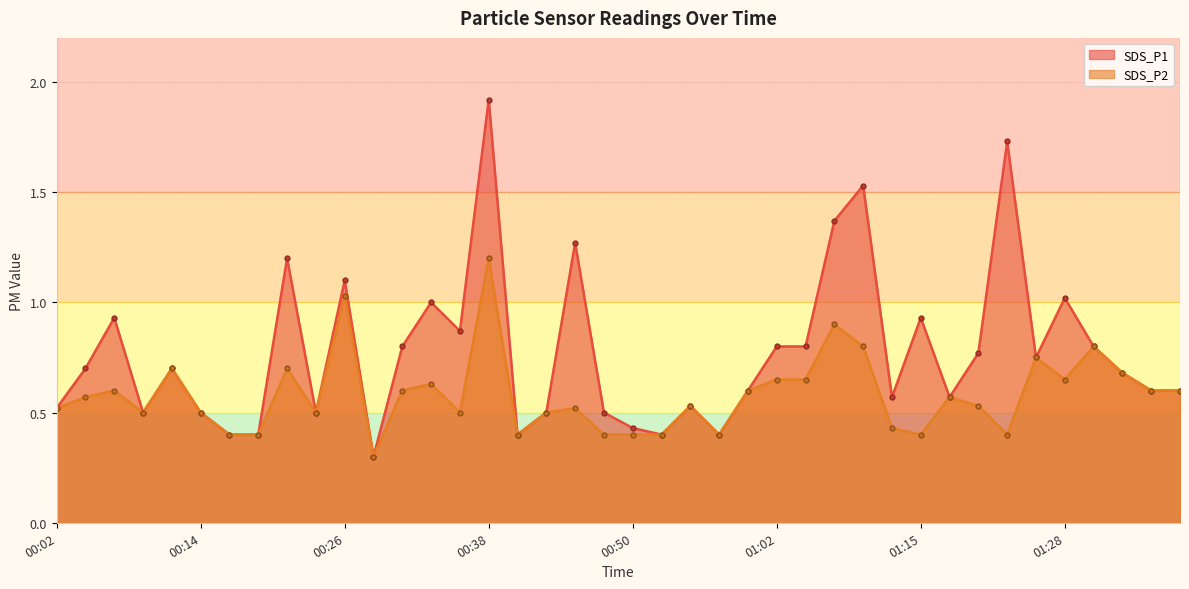

Rank the categories by SDS_P2 value from highest to lowest.

00:38, 00:26, 01:07, 01:10, 01:30, 01:25, 00:11, 00:21, 01:33, 01:02, 01:05, 01:28, 00:33, 00:07, 00:31, 01:00, 01:35, 01:37, 00:04, 01:17, 00:55, 01:20, 00:02, 00:45, 00:09, 00:14, 00:23, 00:36, 00:43, 01:12, 00:16, 00:19, 00:41, 00:48, 00:50, 00:53, 00:58, 01:15, 01:22, 00:28